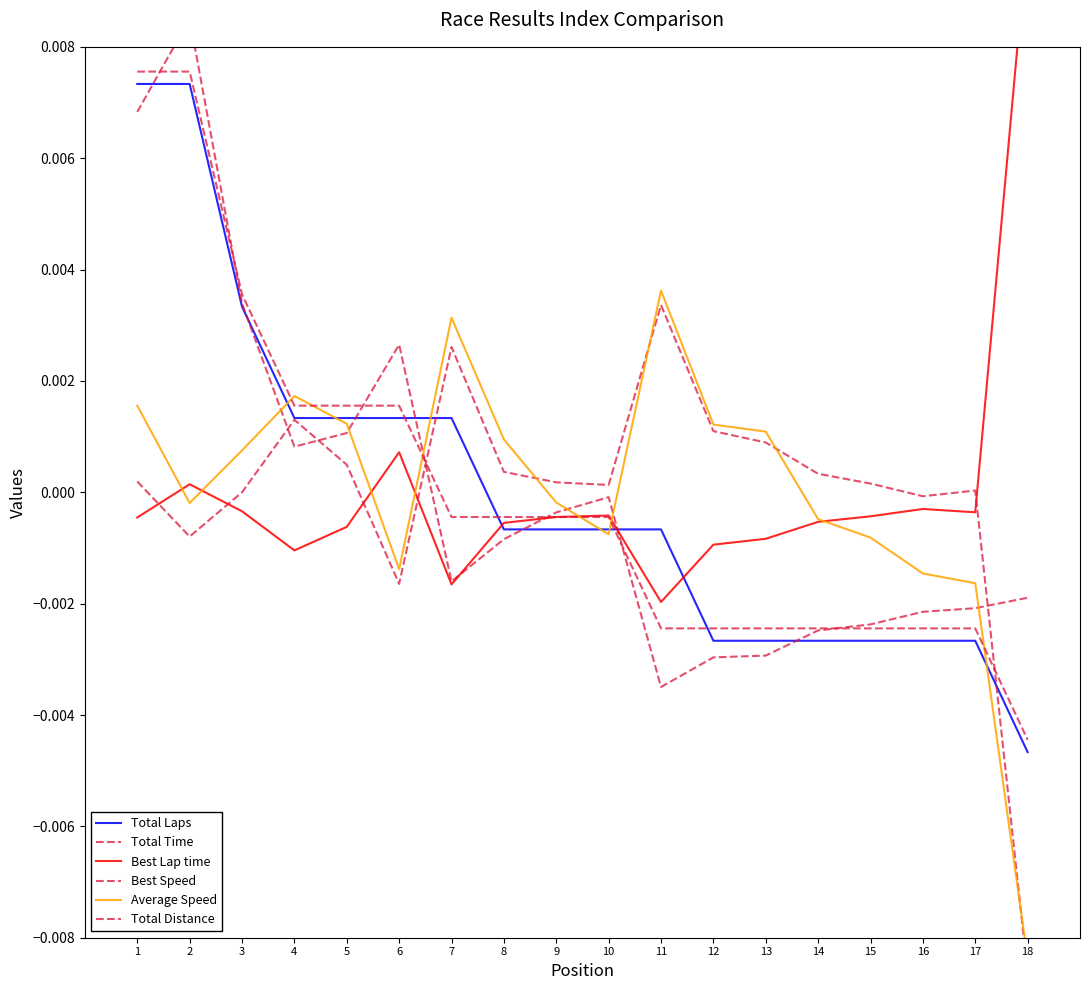

How many data points does each series have?

18